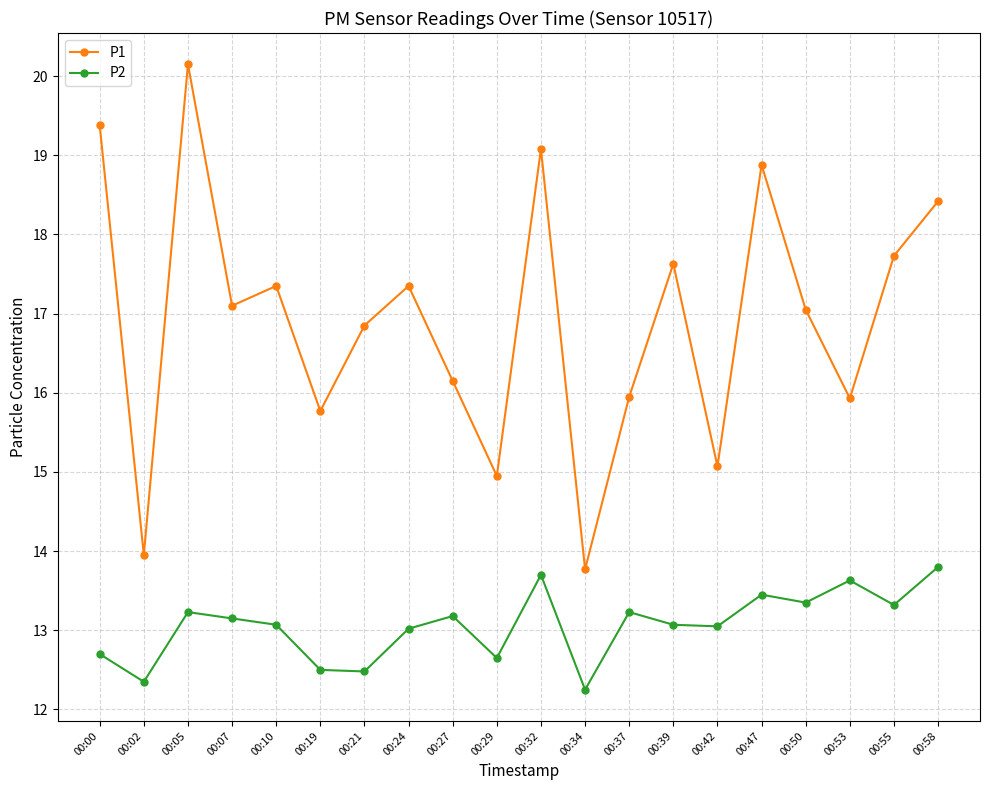

How many categories are shown in the chart?

20